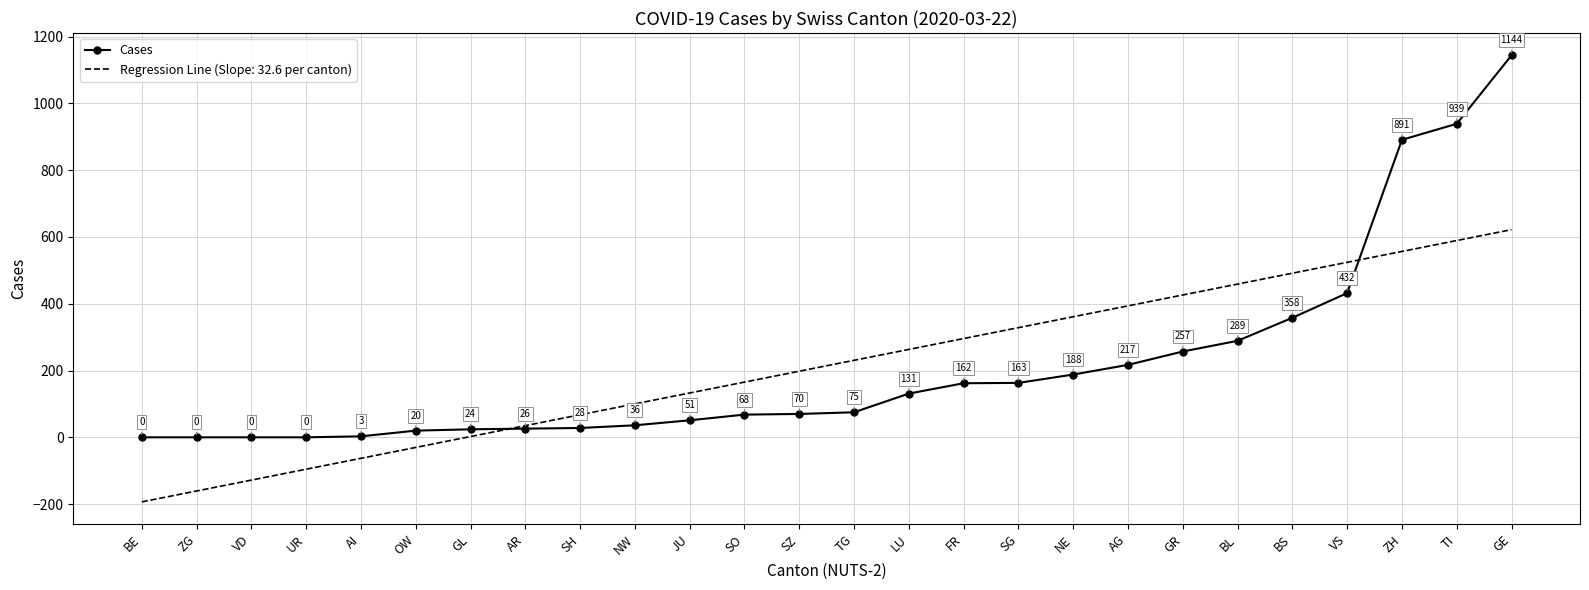

The Regression Line (Slope: 32.6 per canton) series shows 137.2 at FR. True or false?

False